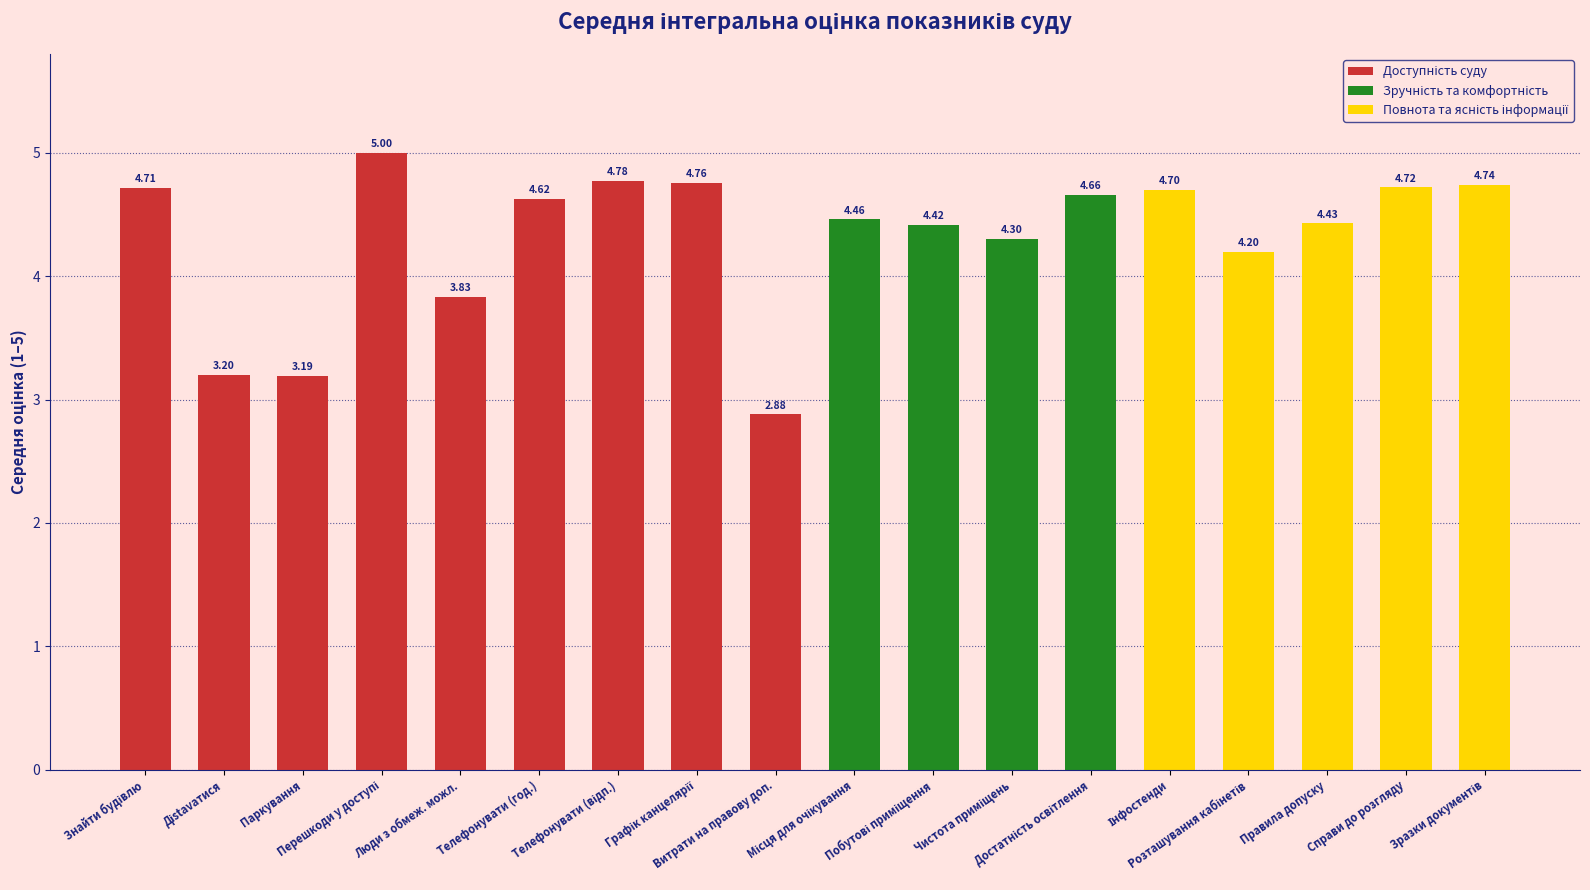

What is the difference between the maximum and minimum values?

2.1